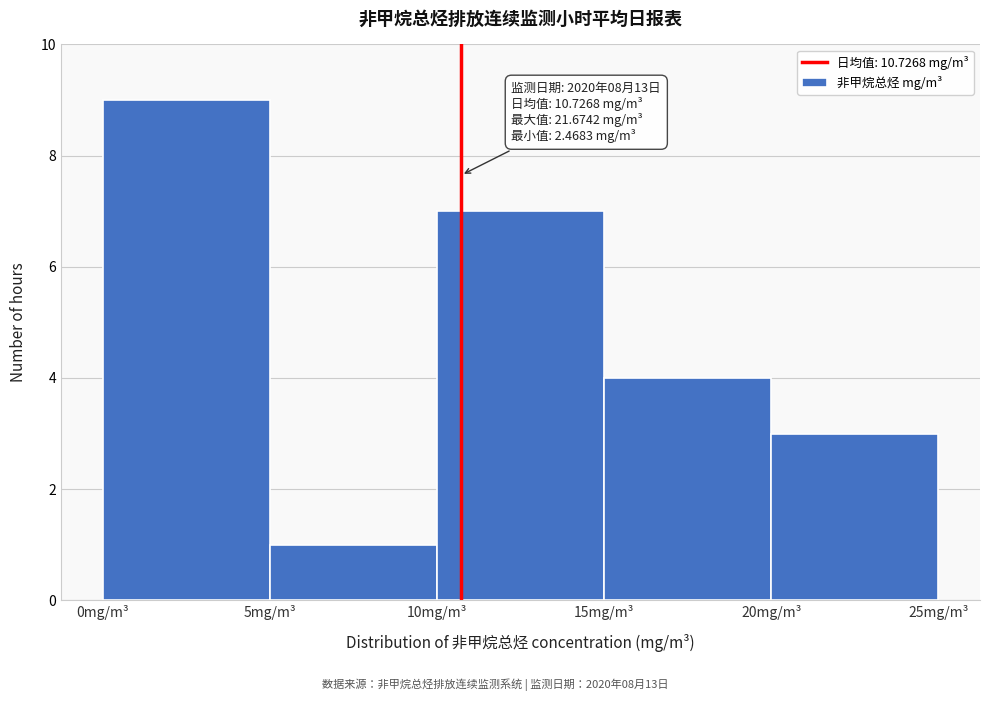

Over which range of the x-axis is the bar tallest?

0 to 5